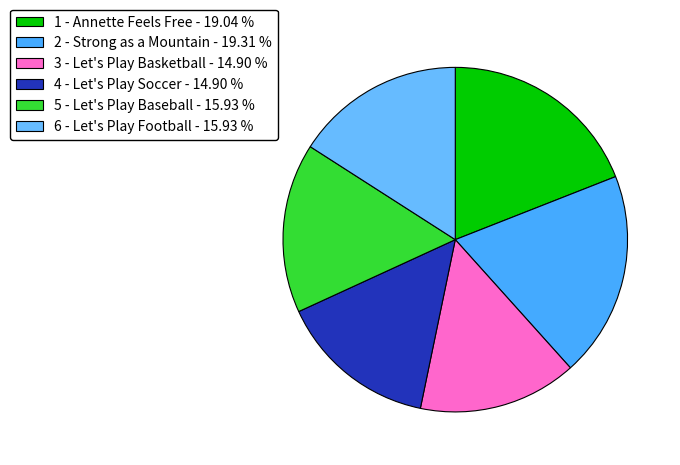

Between 2 - Strong as a Mountain and 6 - Let's Play Football, which is larger?

2 - Strong as a Mountain